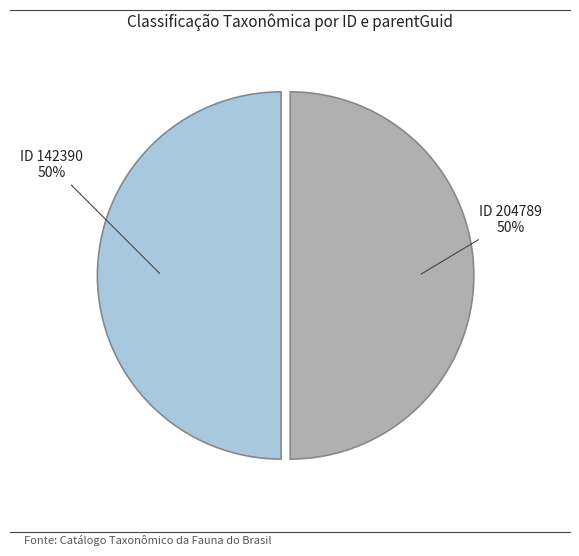

How many segments does this pie chart have?

2